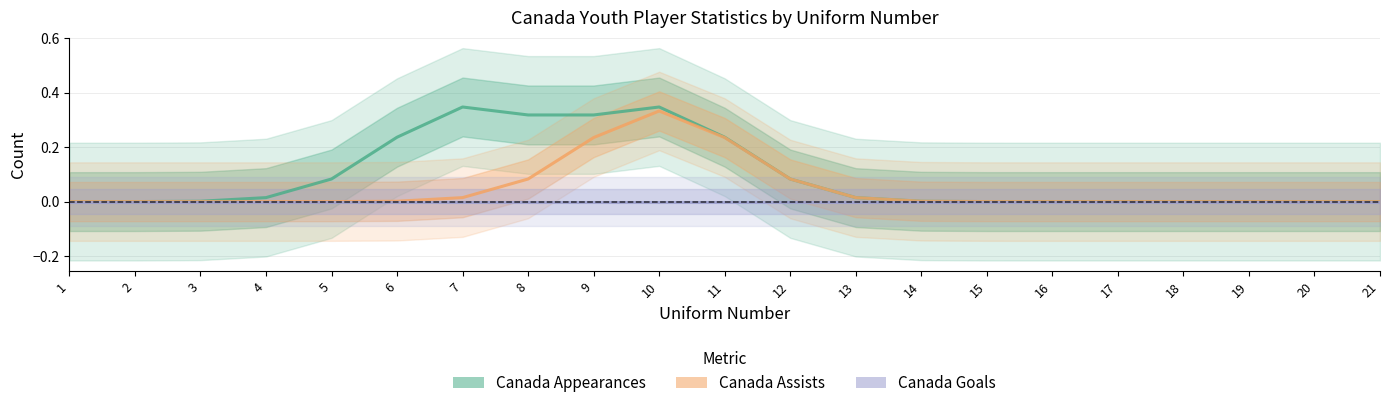

Does the chart have visible grid lines?

Yes